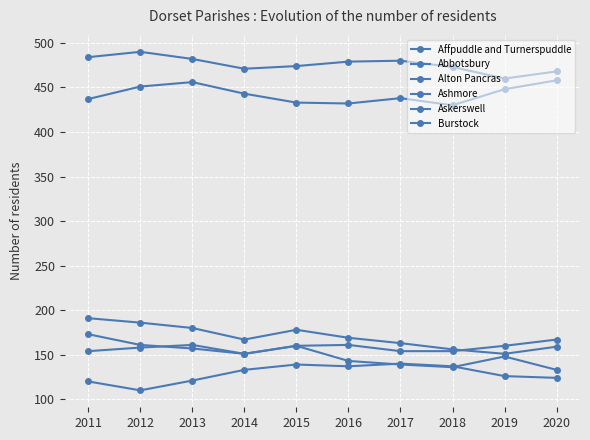

Which series has the widest spread of values?

Alton Pancras